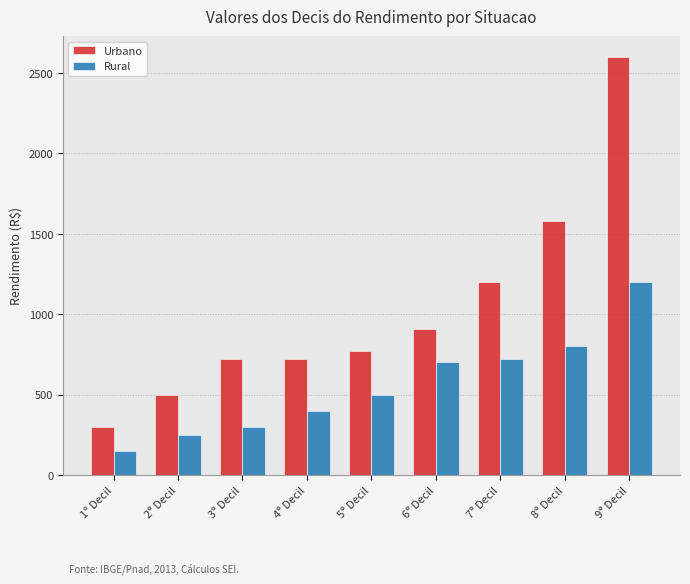

Where is Urbano nearest to the value 1450?

8º Decil